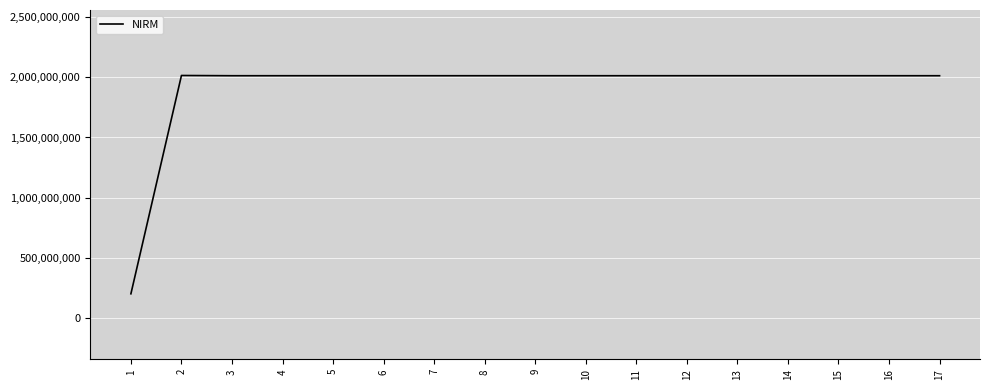

What value does the data have at 13, to the nearest 50?

2013020050